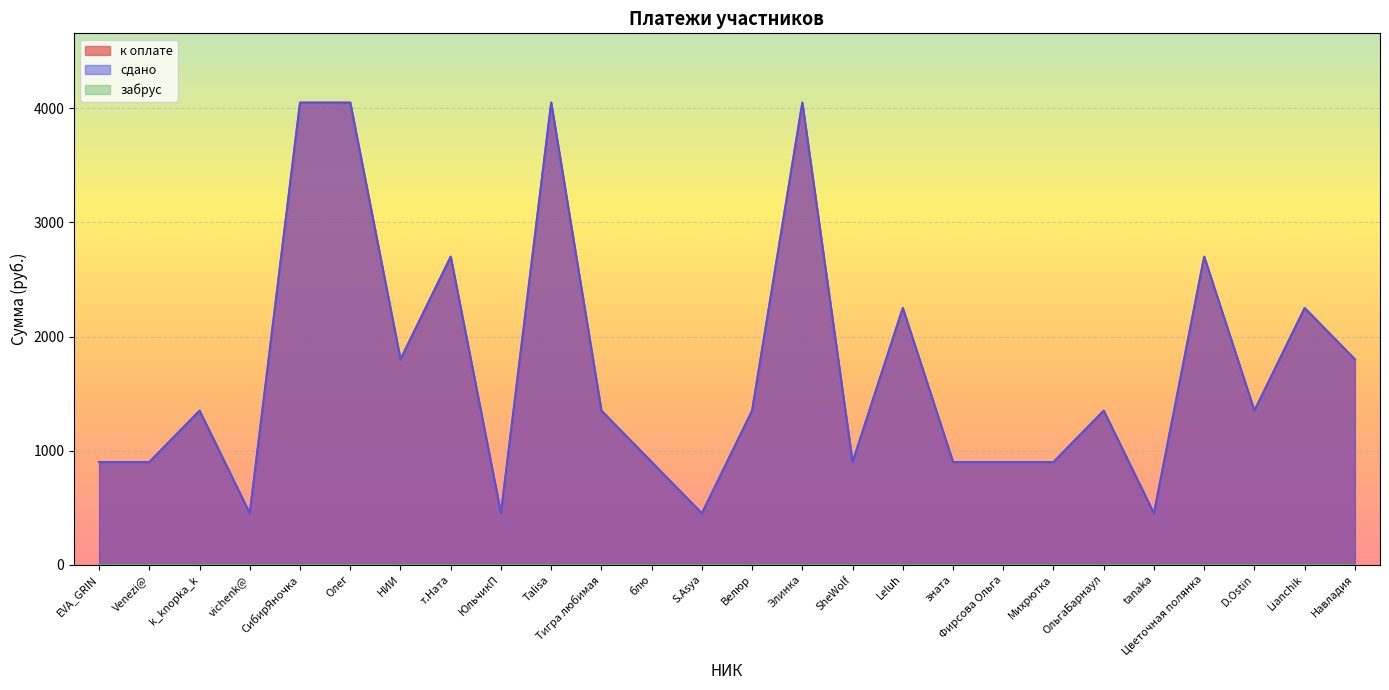

Is it true that к оплате equals 450 at vichenk@?

True